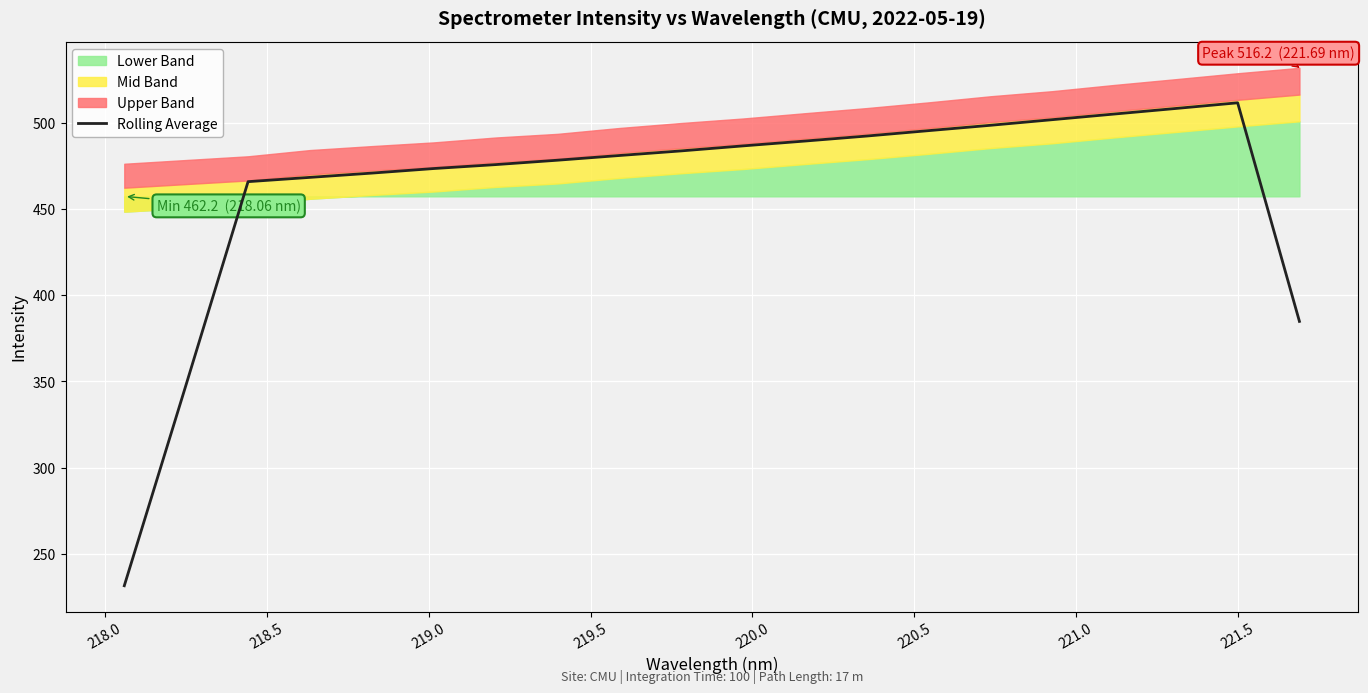

What is the maximum value for Rolling Average?

511.4